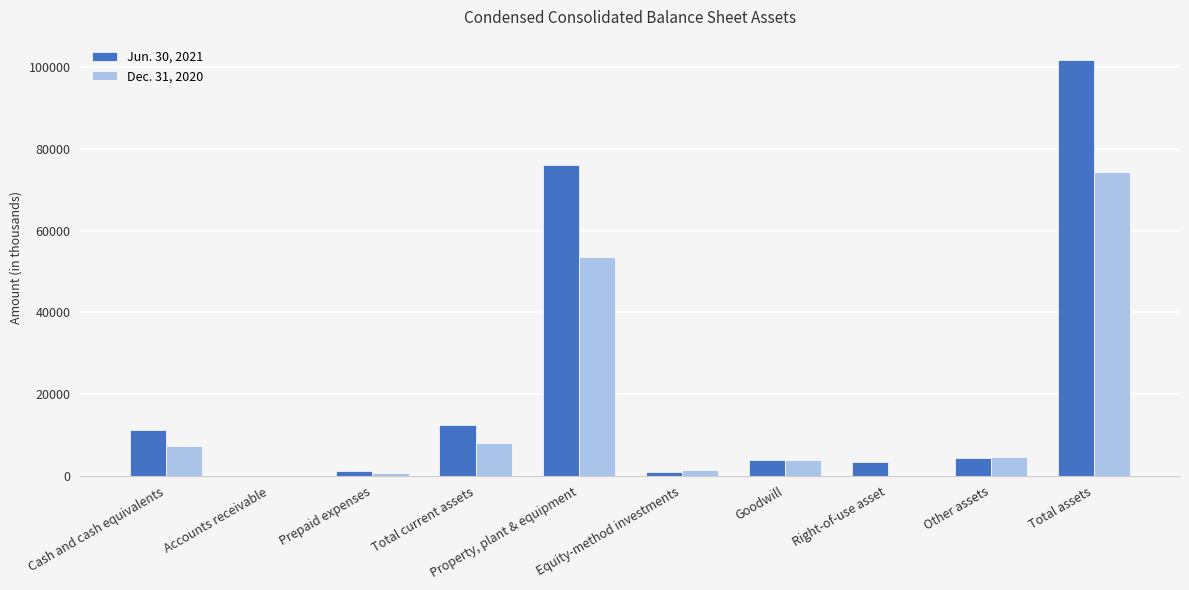

Is it true that Jun. 30, 2021 equals 4536 at Total current assets?

False